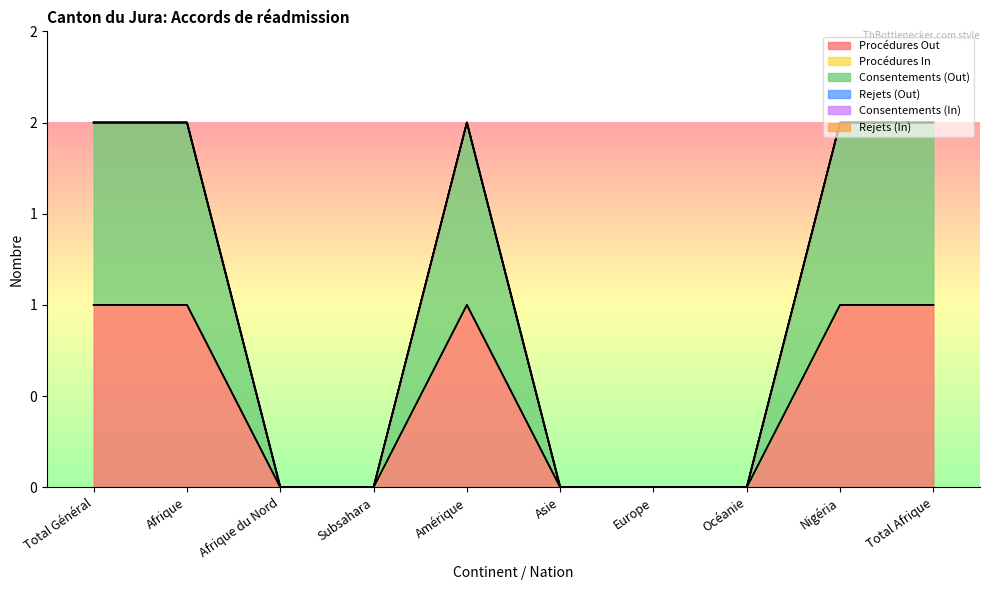

Which label corresponds to the largest value in the chart?

Total Général